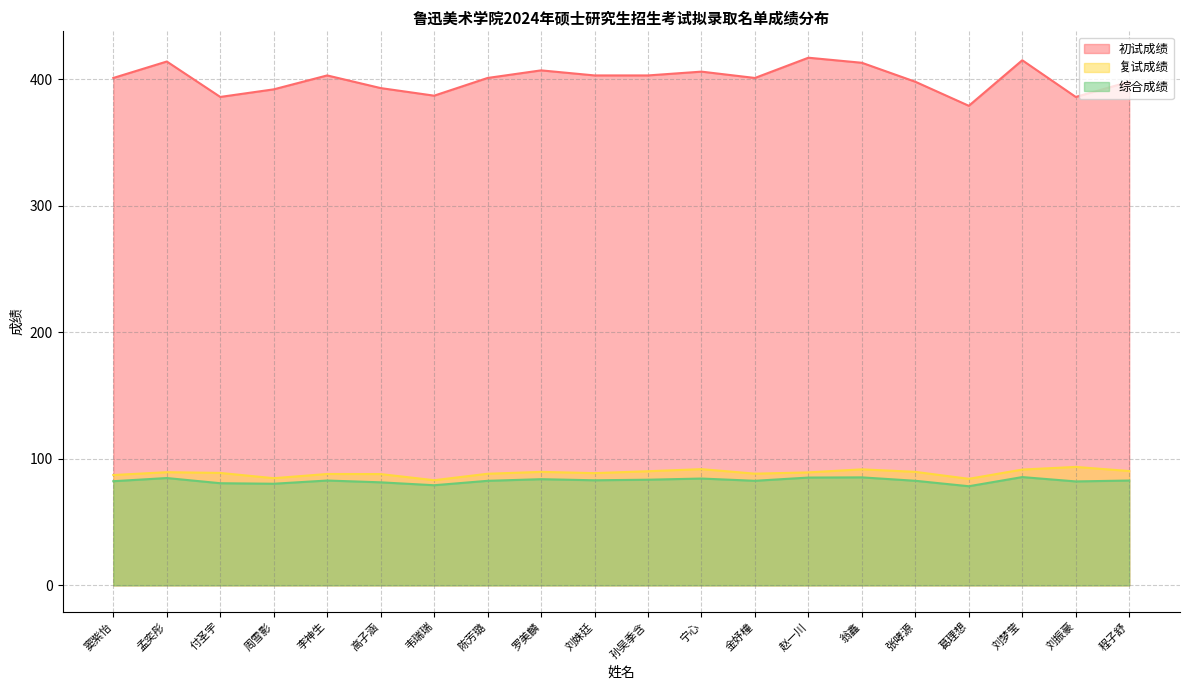

At how many categories does at least one series exceed 363?

20